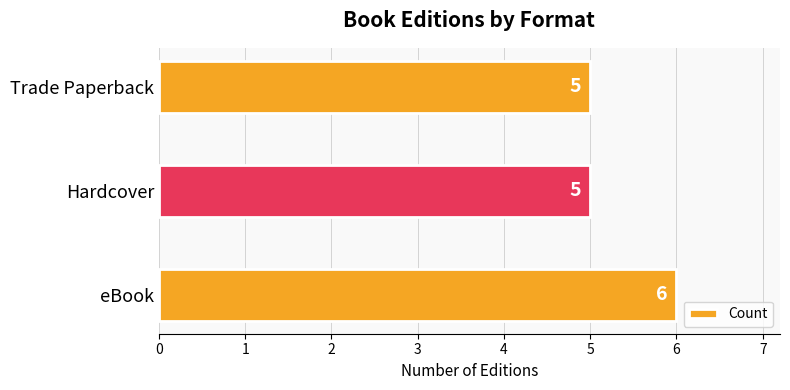

What is the approximate value at Hardcover?

5